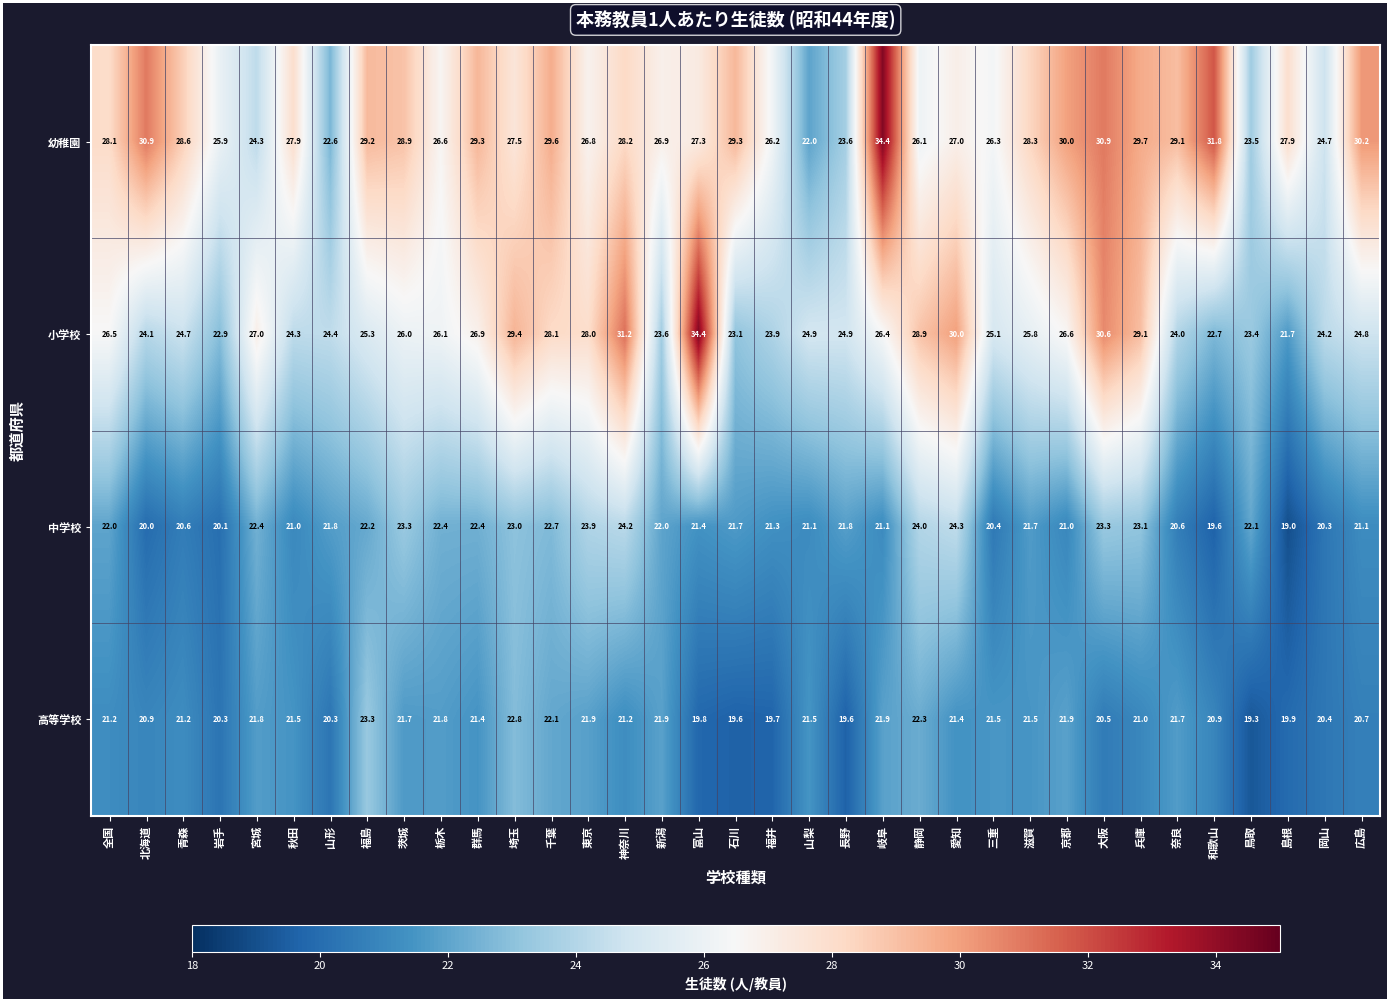

Which series has the largest total across all categories?

幼稚園